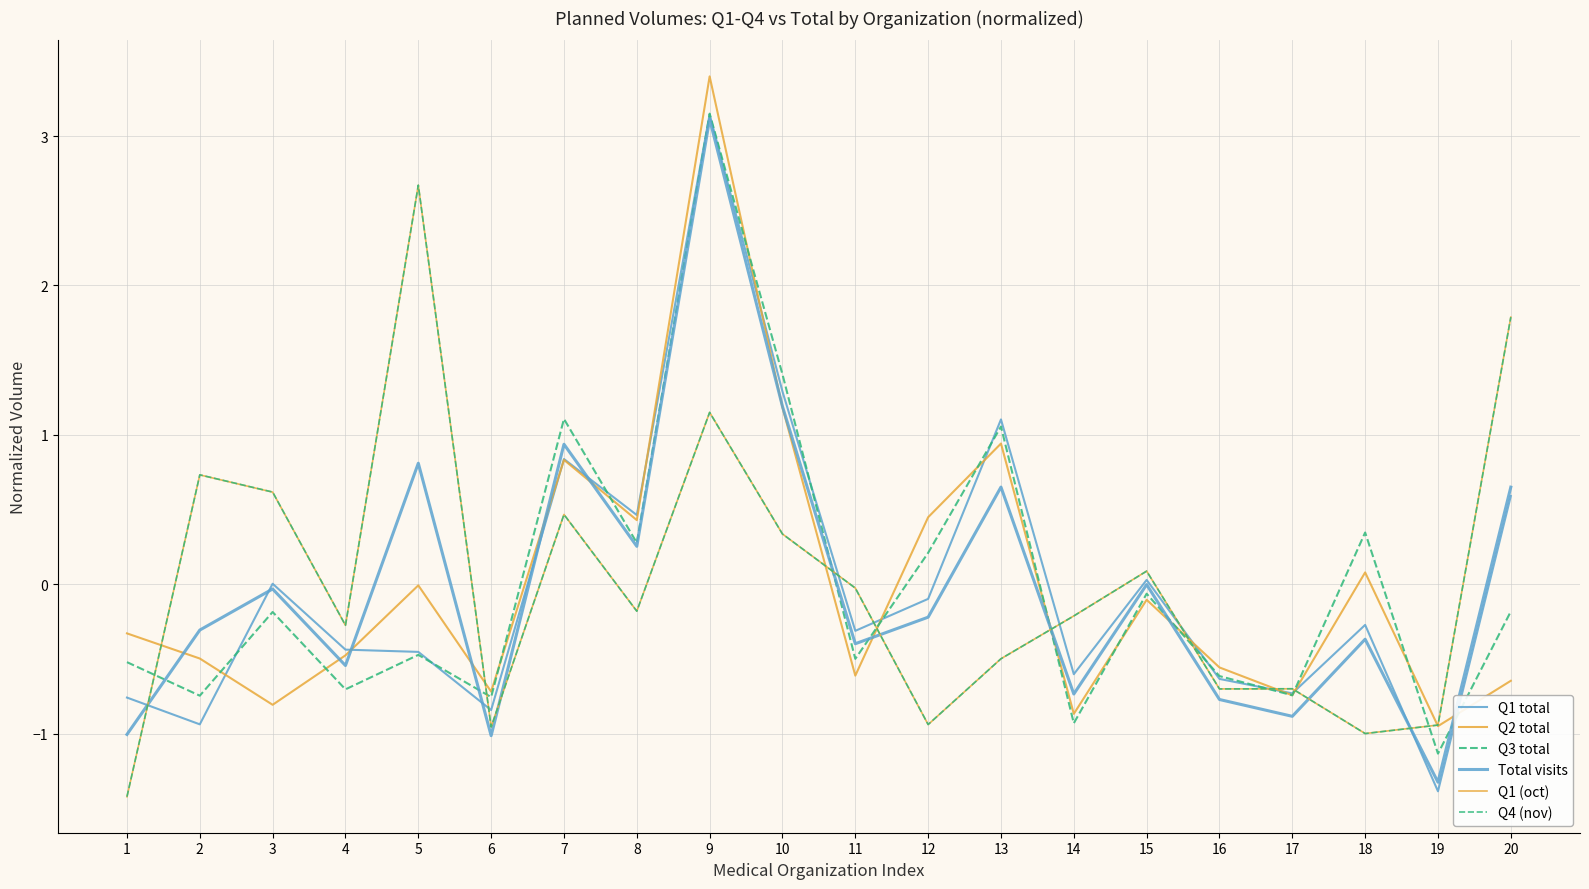

What is the value of the Q1 (oct) point at the 14th from the left?

-0.2